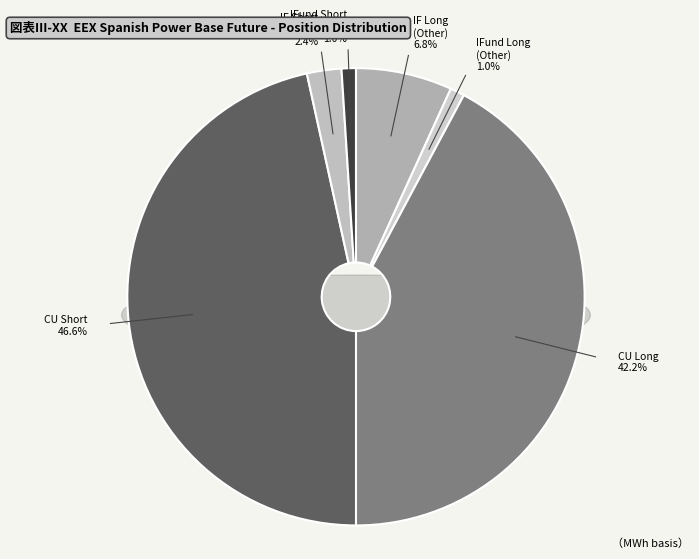

Which slice is the largest?

Commercial Undertakings Short